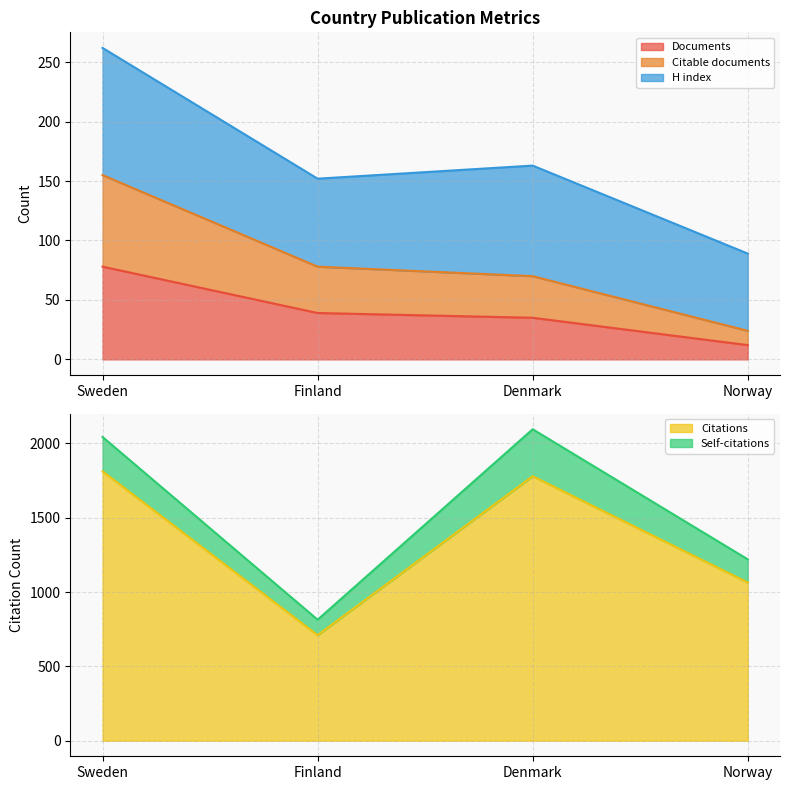

Which series changed the most between Denmark and Norway?

Citations